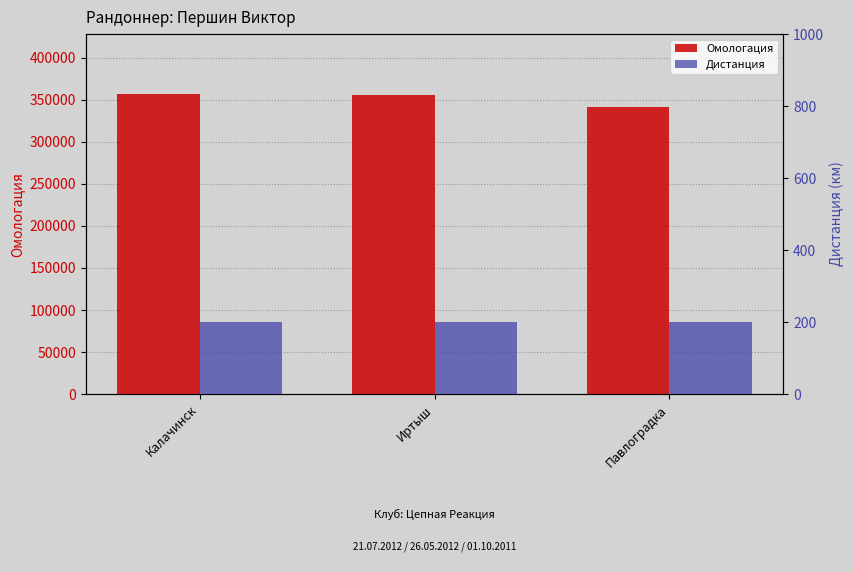

Where is Омологация nearest to the value 348911?

Иртыш